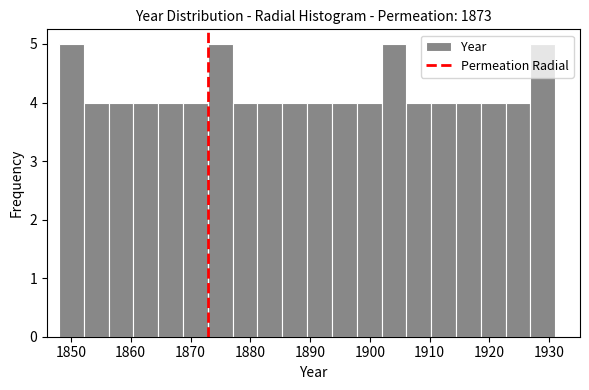

Reading left to right, transcribe this chart: for each bar, give the range it covers on the x-axis and its height. Neither the bar edges nor the heights are printed on the chart, so give them approximately, as read against the axes.

1848 to 1852: 5
1852 to 1856: 4
1856 to 1860: 4
1860 to 1865: 4
1865 to 1869: 4
1869 to 1873: 4
1873 to 1877: 5
1877 to 1881: 4
1881 to 1885: 4
1885 to 1890: 4
1890 to 1894: 4
1894 to 1898: 4
1898 to 1902: 4
1902 to 1906: 5
1906 to 1910: 4
1910 to 1914: 4
1914 to 1919: 4
1919 to 1923: 4
1923 to 1927: 4
1927 to 1931: 5